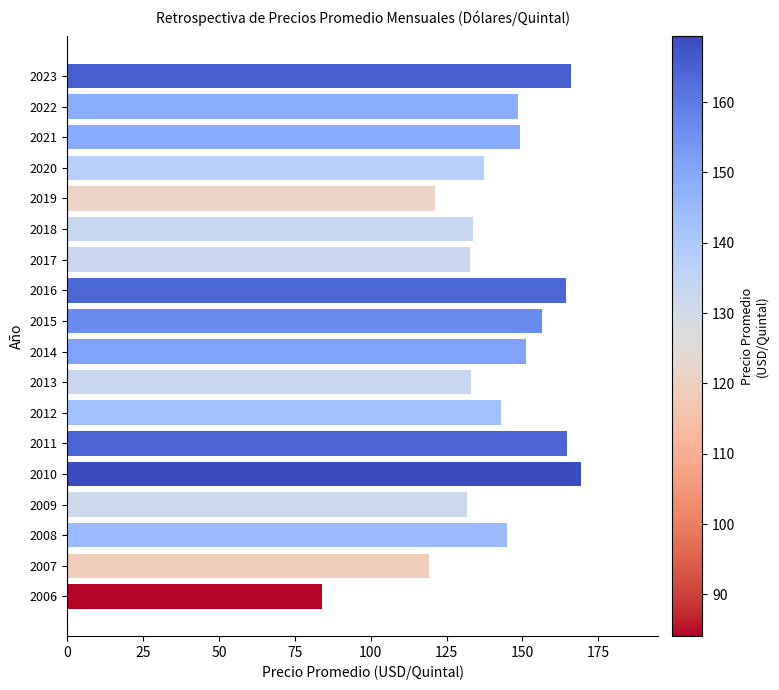

What is the change in value from 2010 to 2016?

-5.1